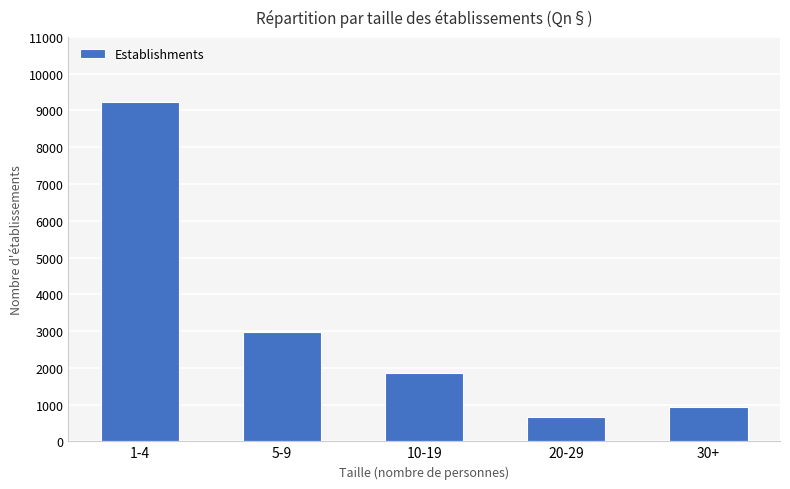

What position from the right is 10-19?

3